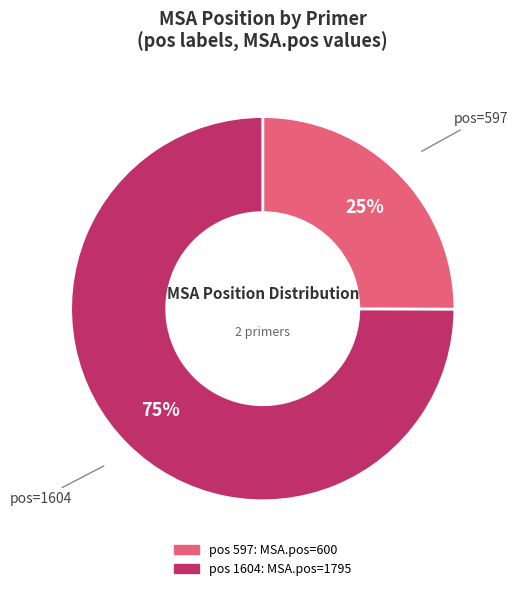

To the nearest percent, what is the average slice percentage?

50%